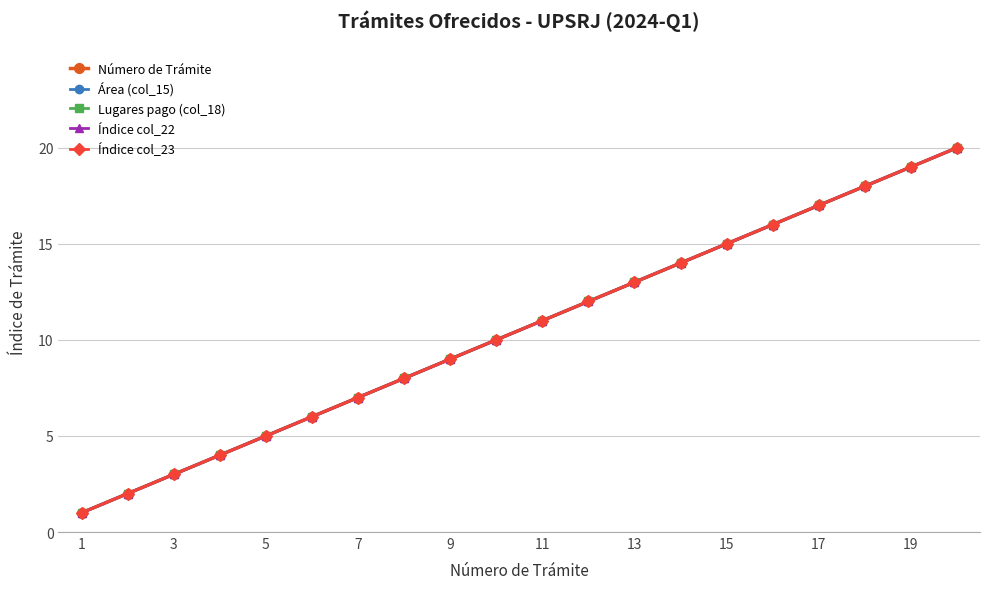

Reading left to right, extract all data points from this chart.

Número de Trámite: 1	2	3	4	5	6	7	8	9	10	11	12	13	14	15	16	17	18	19	20
Área (col_15): 1	2	3	4	5	6	7	8	9	10	11	12	13	14	15	16	17	18	19	20
Lugares pago (col_18): 1	2	3	4	5	6	7	8	9	10	11	12	13	14	15	16	17	18	19	20
Índice col_22: 1	2	3	4	5	6	7	8	9	10	11	12	13	14	15	16	17	18	19	20
Índice col_23: 1	2	3	4	5	6	7	8	9	10	11	12	13	14	15	16	17	18	19	20